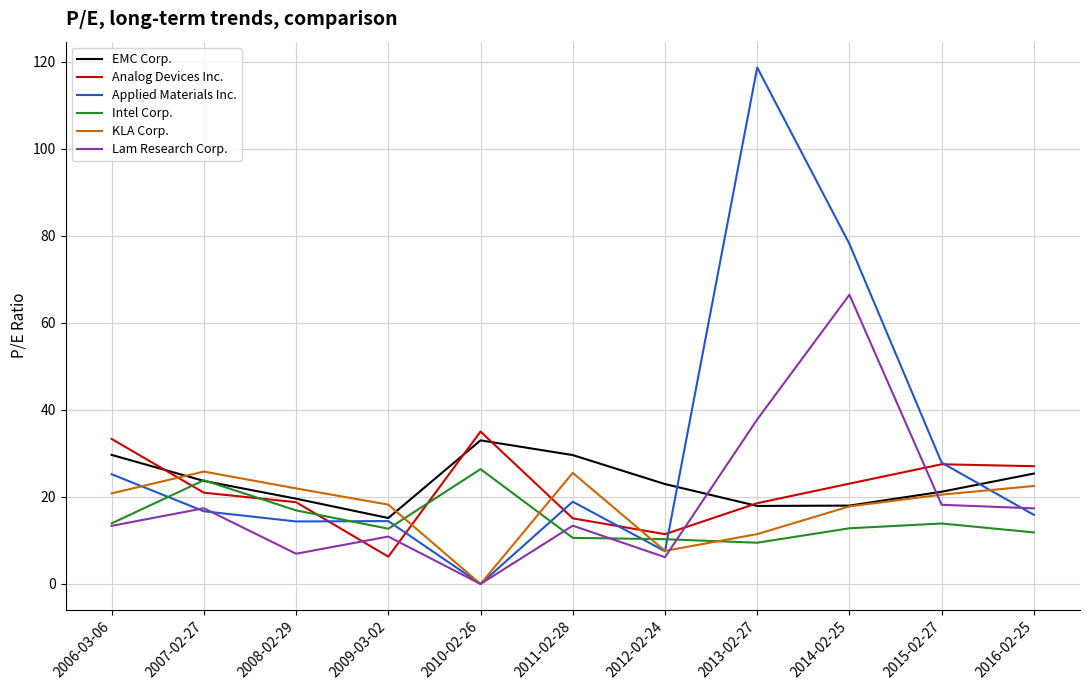

Which category has the lowest value across all series?

2010-02-26